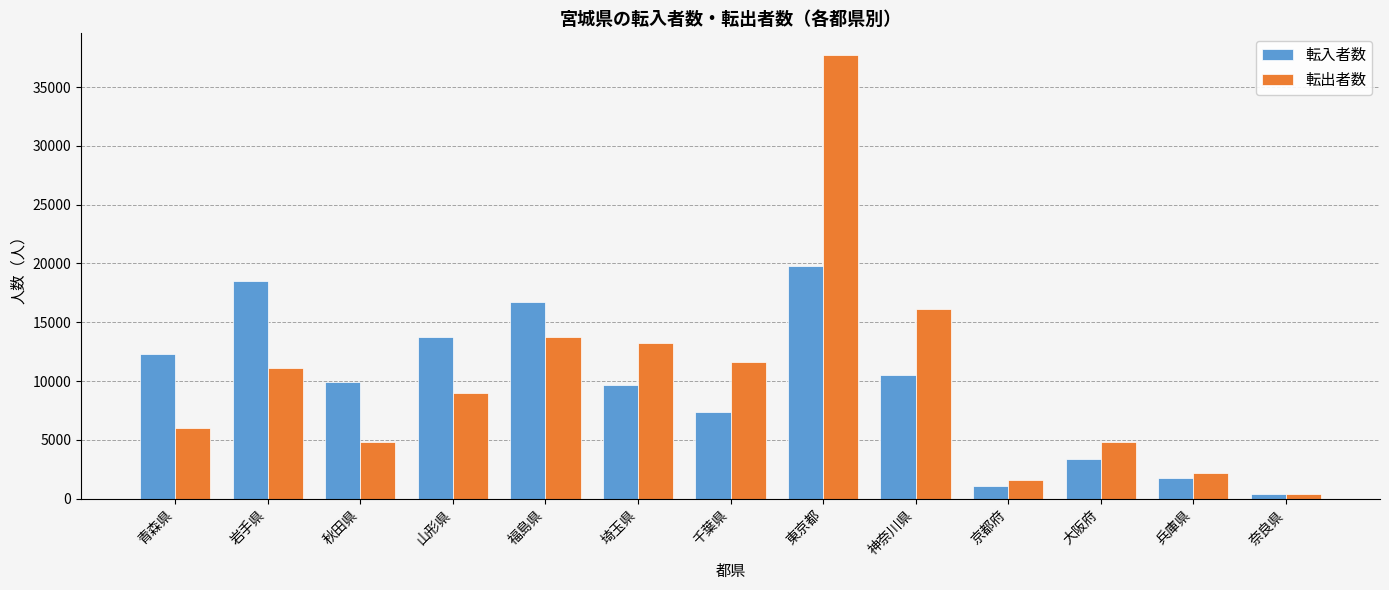

What are all the series names shown in the legend?

転入者数, 転出者数